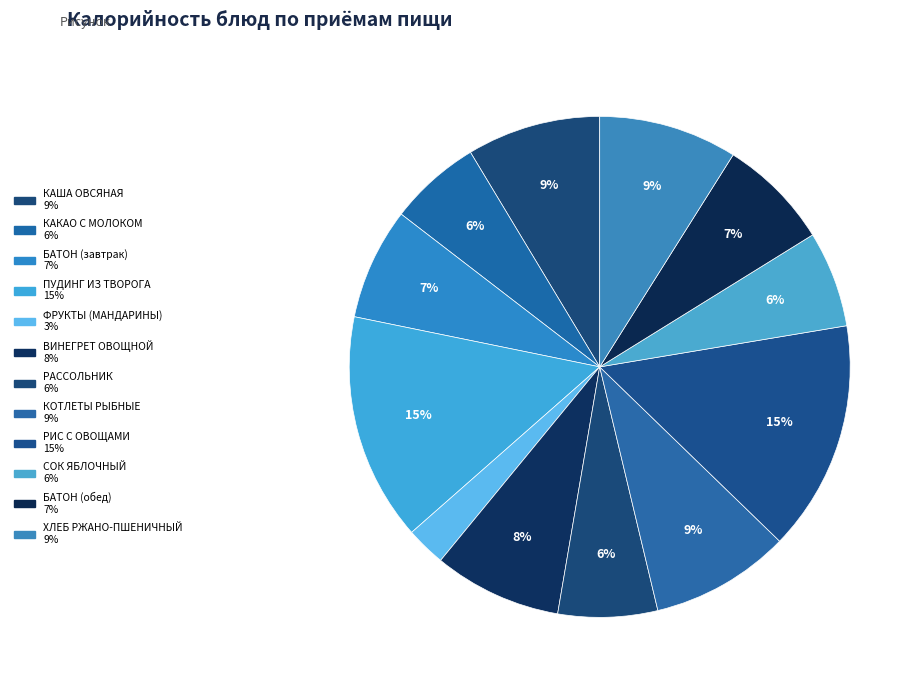

How many segments does this pie chart have?

12